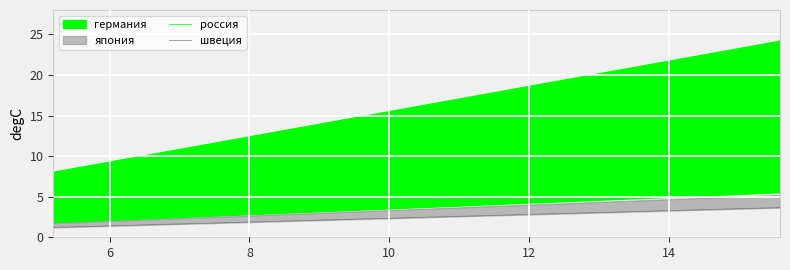

Reading left to right, transcribe all the data shown in this chart.

россия: 1.9	2.2	2.5	2.8	3.1	3.4	3.7	4.0	4.3	4.6	4.9	5.2	5.6
швеция: 1.2	1.4	1.6	1.8	2.0	2.2	2.4	2.6	2.8	3.0	3.3	3.5	3.7